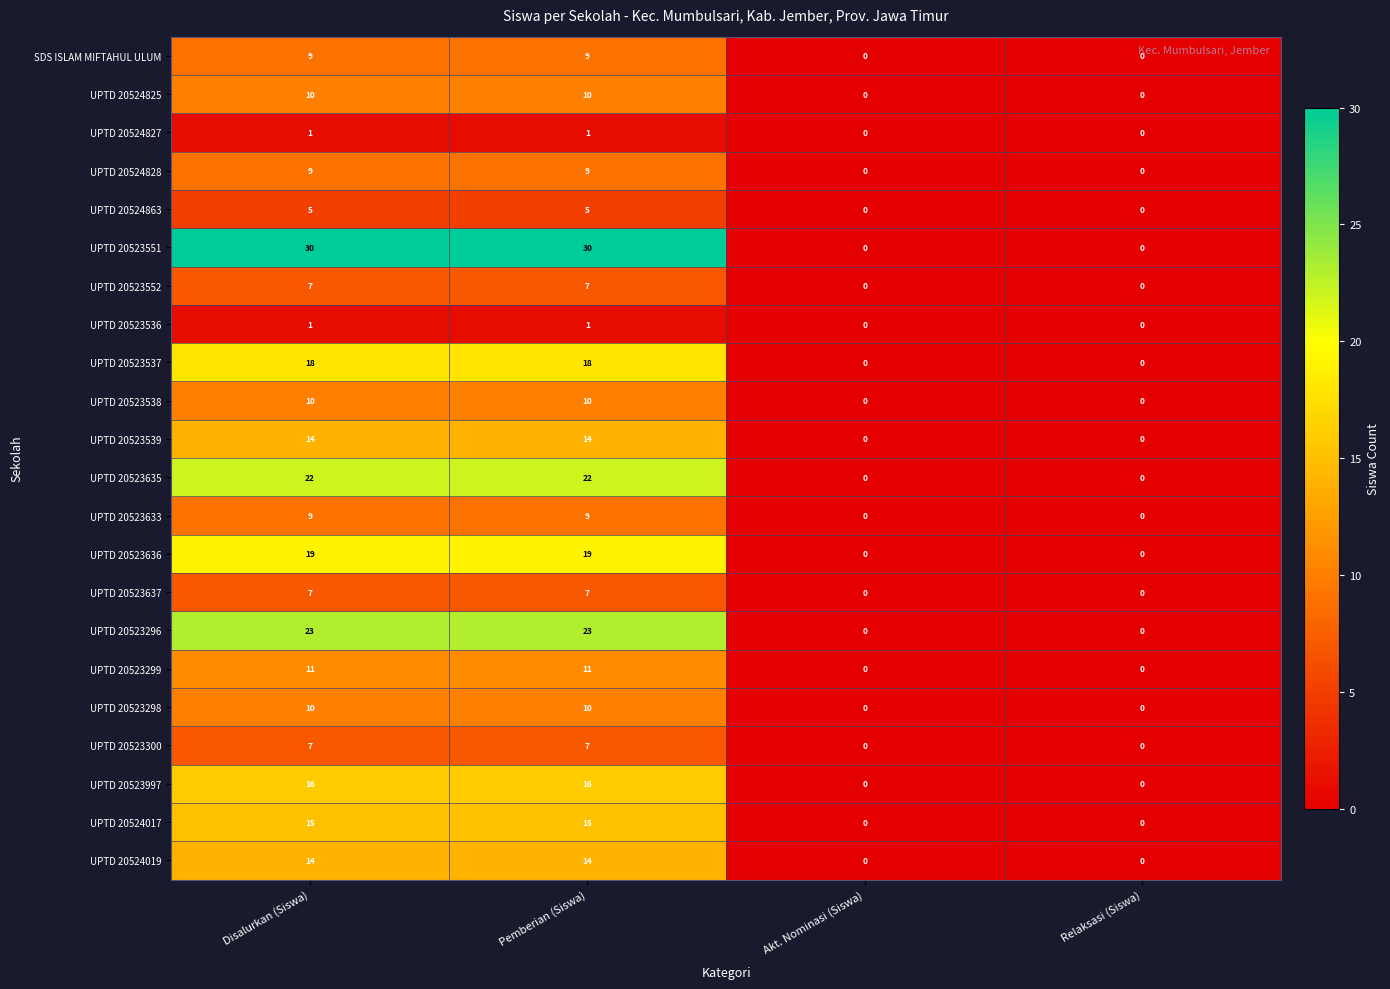

What is the difference between the maximum and second lowest values in the UPTD 20523299 series?

11